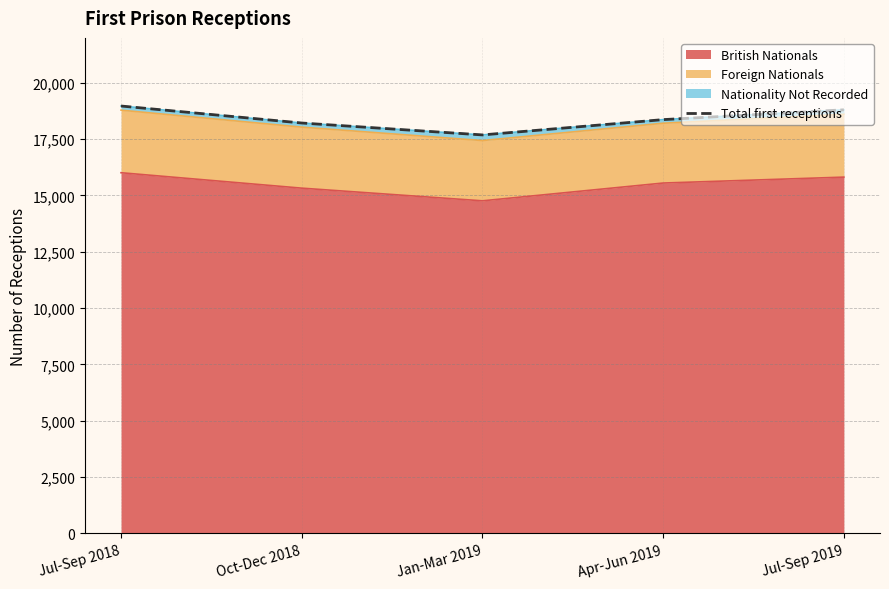

Reading left to right, extract all data points from this chart.

Jul-Sep 2018=18974	Oct-Dec 2018=18219	Jan-Mar 2019=17690	Apr-Jun 2019=18370	Jul-Sep 2019=18806